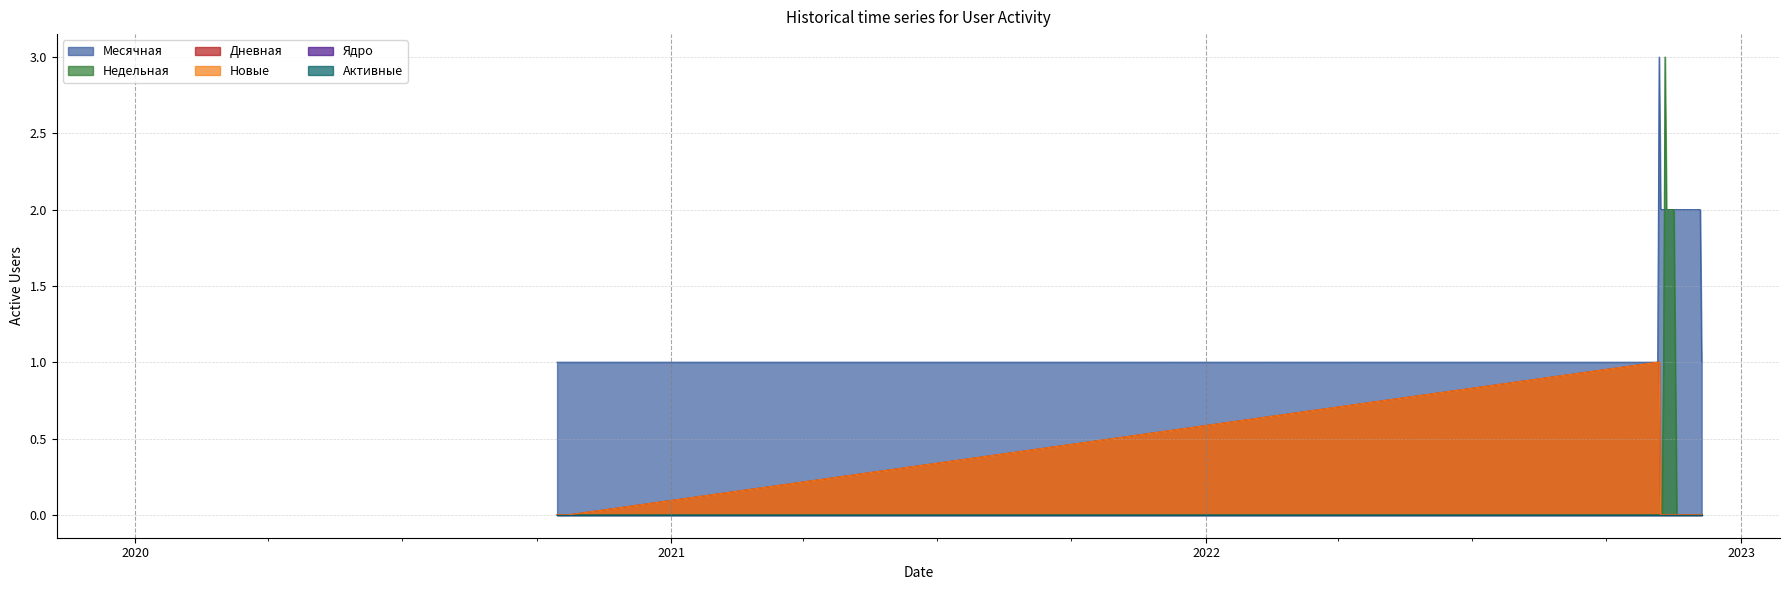

What are all the series names shown in the legend?

Месячная, Недельная, Дневная, Новые, Ядро, Активные